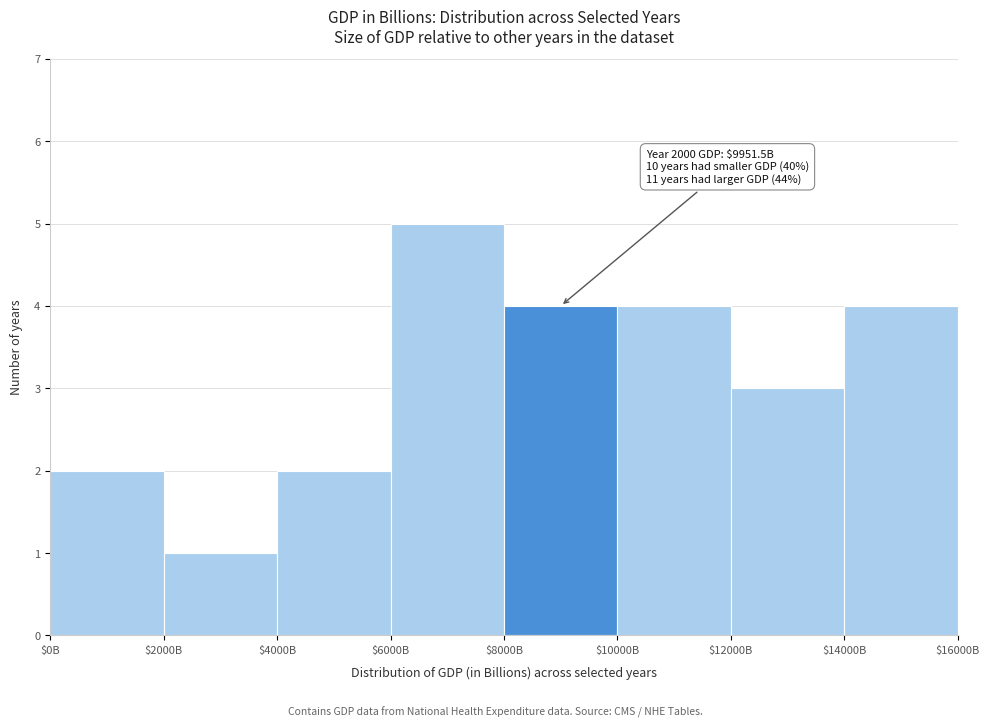

Reading right to left, list all the values displayed in this chart.

4	3	4	4	5	2	1	2